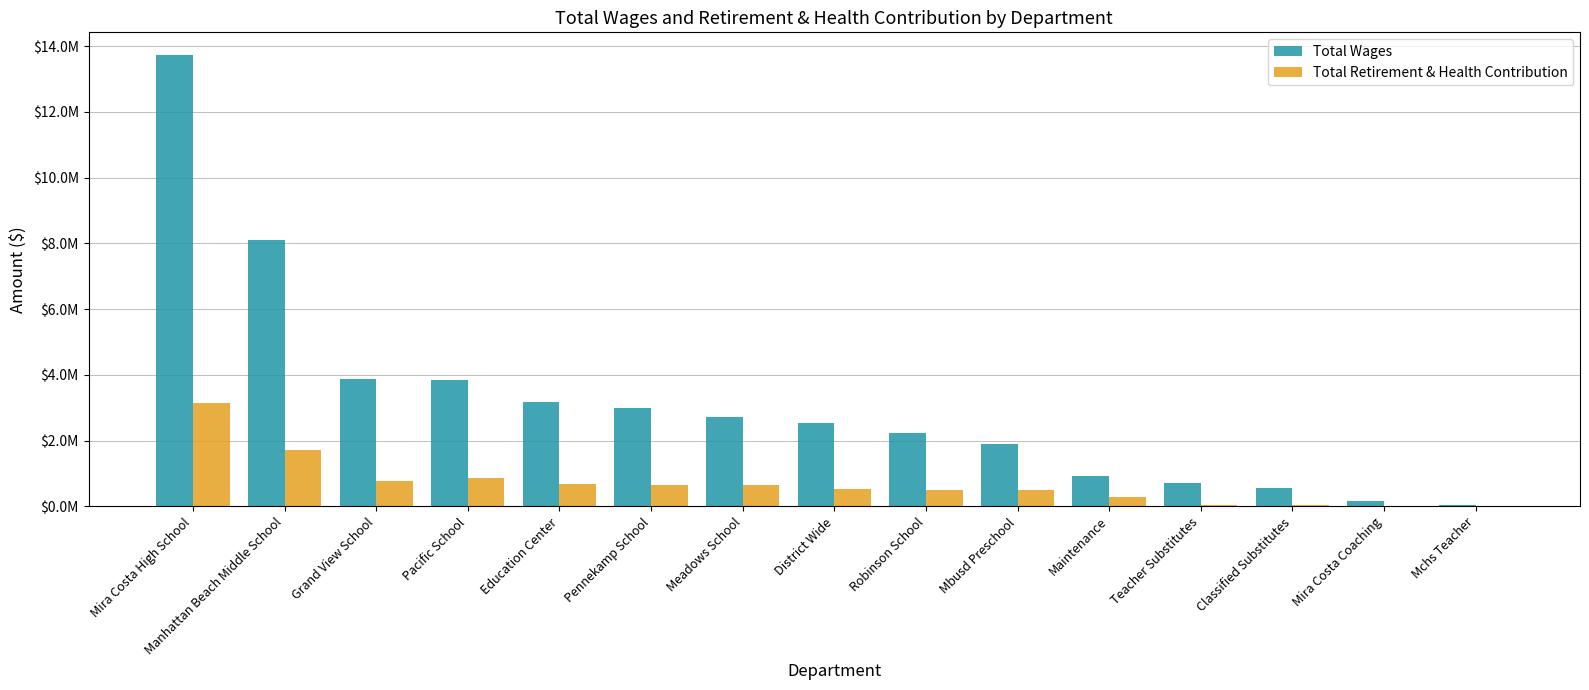

Reading right to left, extract all data points from this chart.

Total Wages: Mchs Teacher=29112	Mira Costa Coaching=178494	Classified Substitutes=565948	Teacher Substitutes=697421	Maintenance=918709	Mbusd Preschool=1883180	Robinson School=2221548	District Wide=2541325	Meadows School=2730026	Pennekamp School=2992662	Education Center=3177098	Pacific School=3856048	Grand View School=3867248	Manhattan Beach Middle School=8089375	Mira Costa High School=13732688
Total Retirement & Health Contribution: Mchs Teacher=10029	Mira Costa Coaching=4632	Classified Substitutes=29240	Teacher Substitutes=53300	Maintenance=285142	Mbusd Preschool=510437	Robinson School=512438	District Wide=537781	Meadows School=647543	Pennekamp School=661927	Education Center=690310	Pacific School=871616	Grand View School=775644	Manhattan Beach Middle School=1724844	Mira Costa High School=3136430